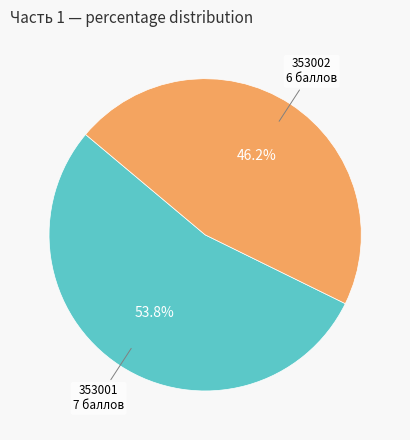

What is the ratio of the value at 7 to the value at 6?

1.2